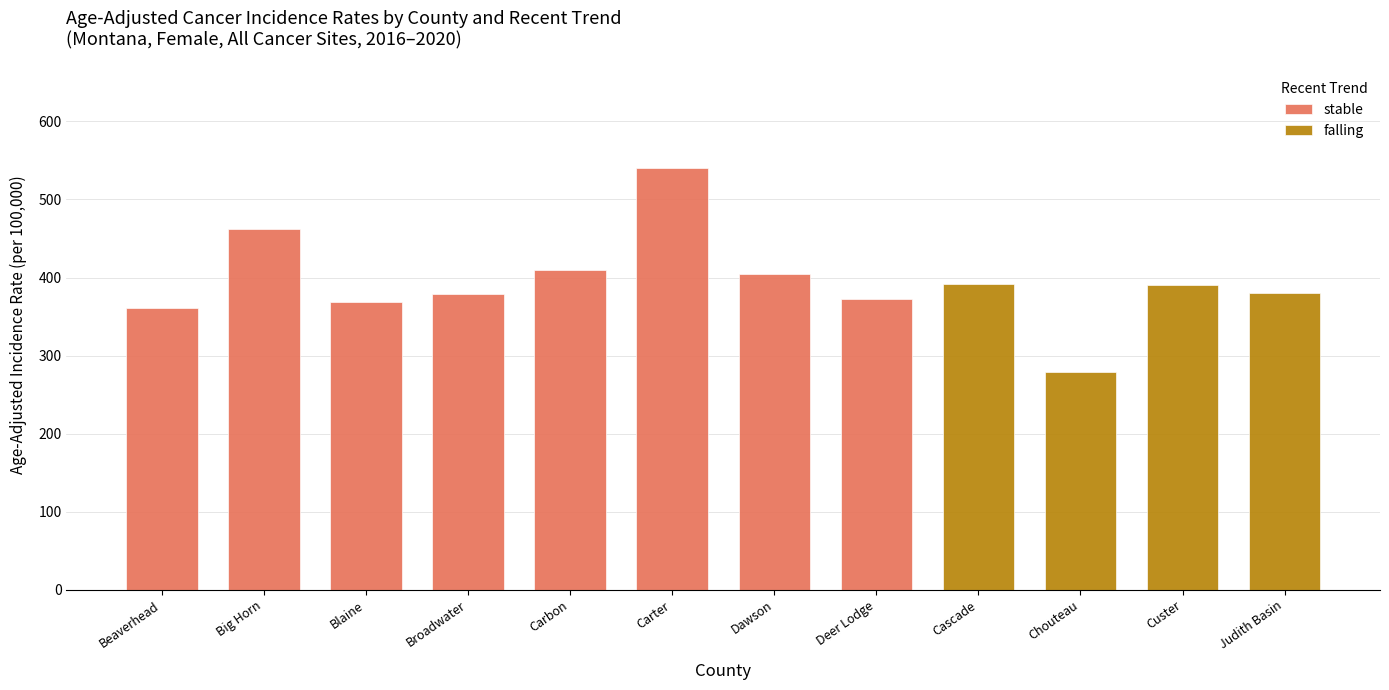

List the series in order of their overall mean, lowest first.

falling, stable